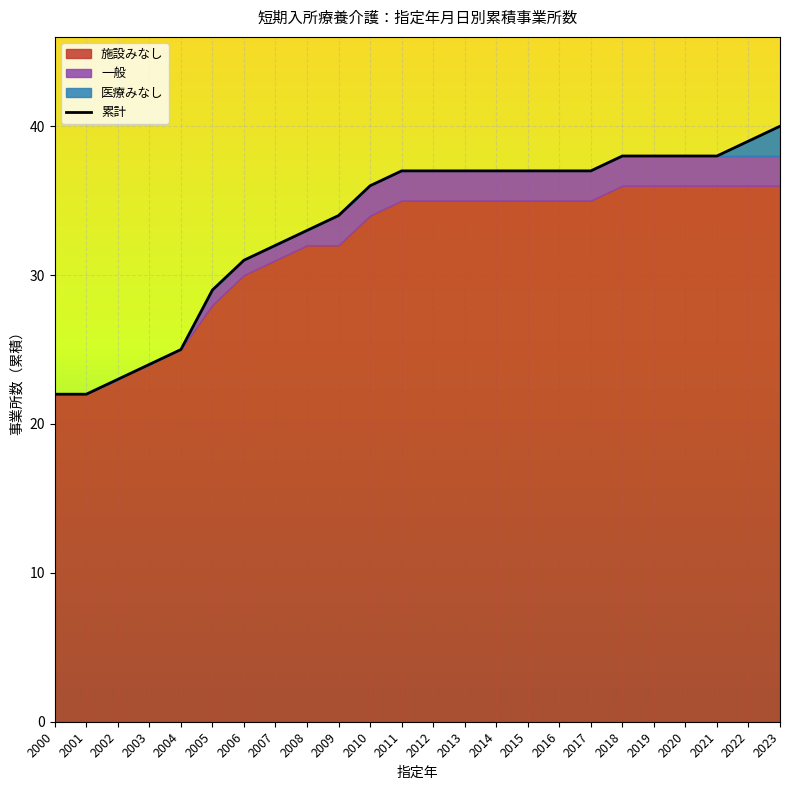

What is the value of the 3rd point from the left?

23